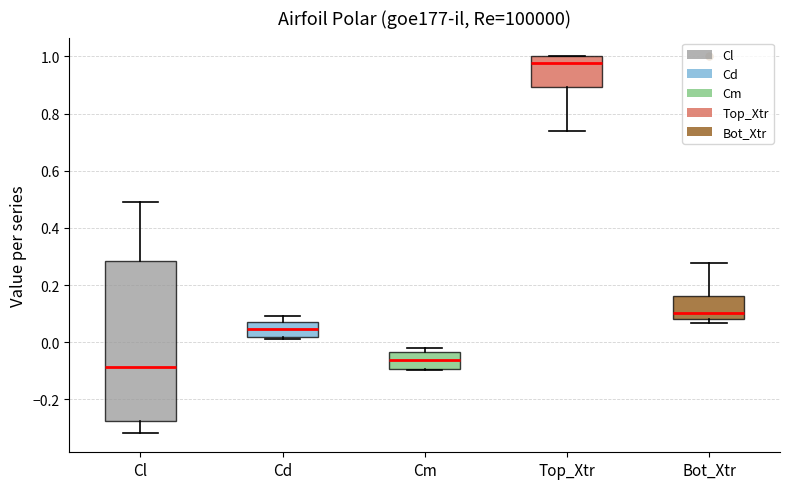

Comparing the boxes themselves (not the whiskers), which one is the tallest?

Cl